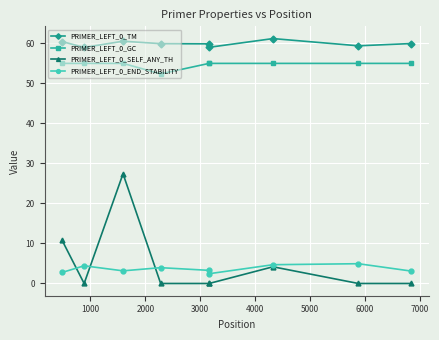

What is the value of the PRIMER_LEFT_0_END_STABILITY point at the 7th from the left?

4.7